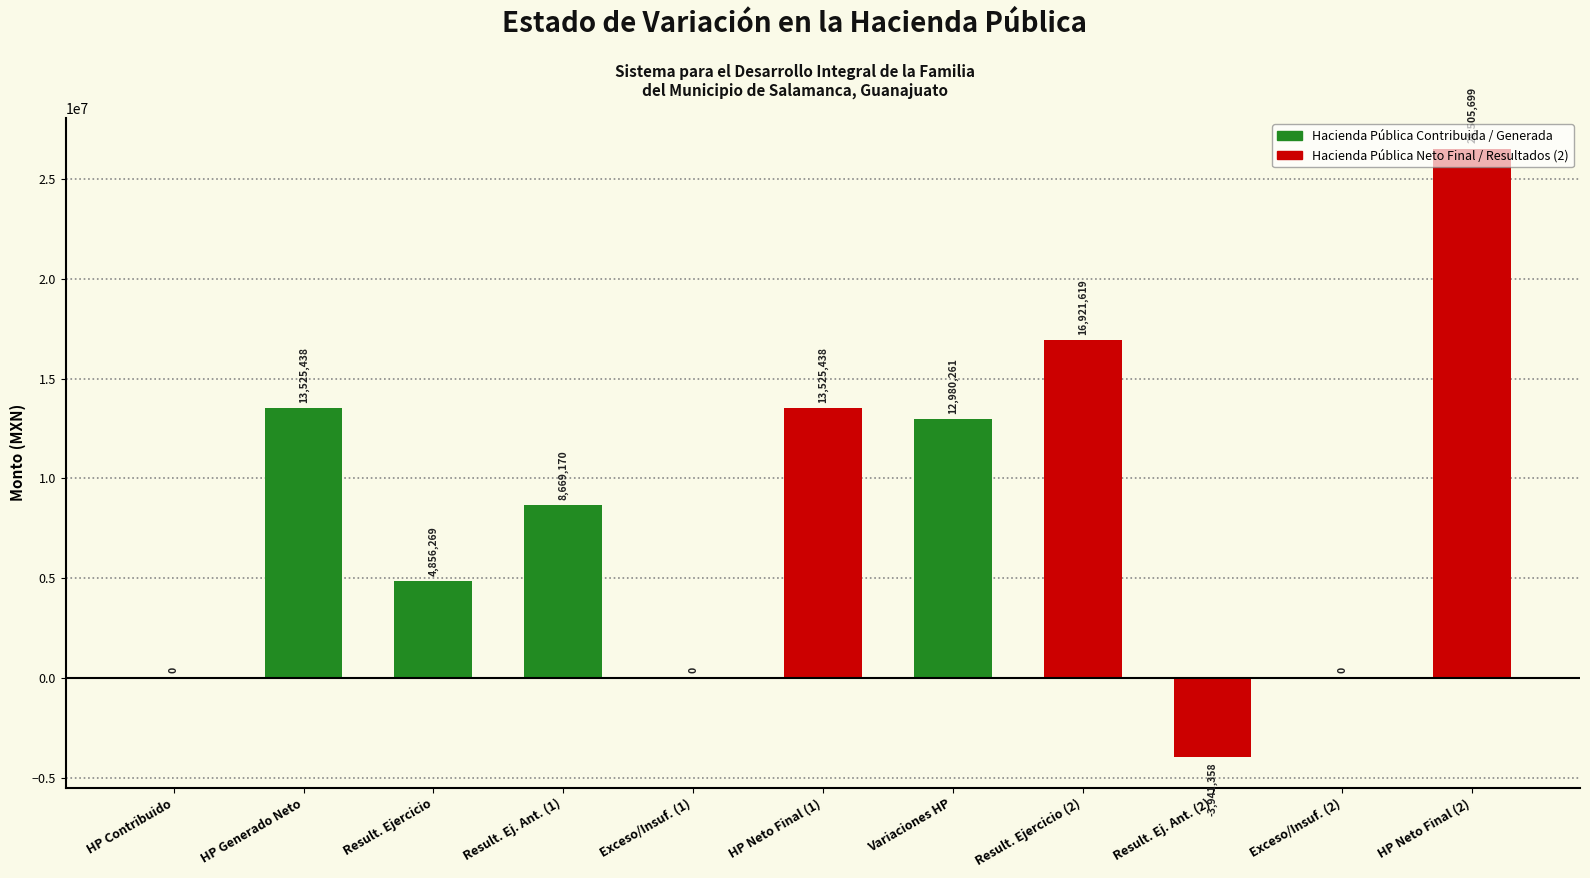

Which category has the highest value across all series?

HP Neto Final (2)